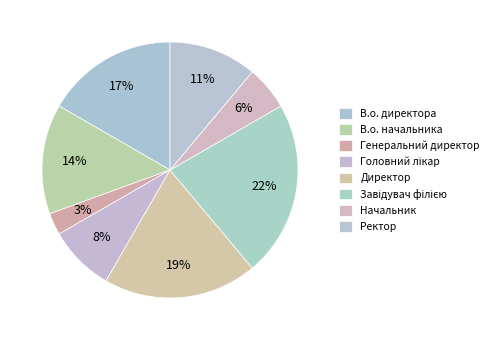

Count the number of slices in the pie.

8